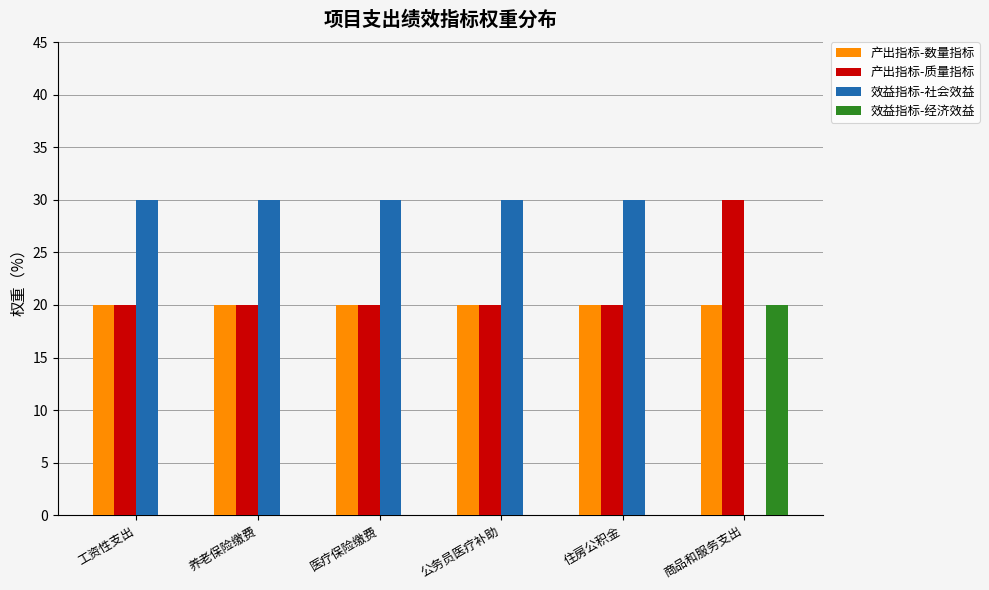

How many groups of bars are there?

6